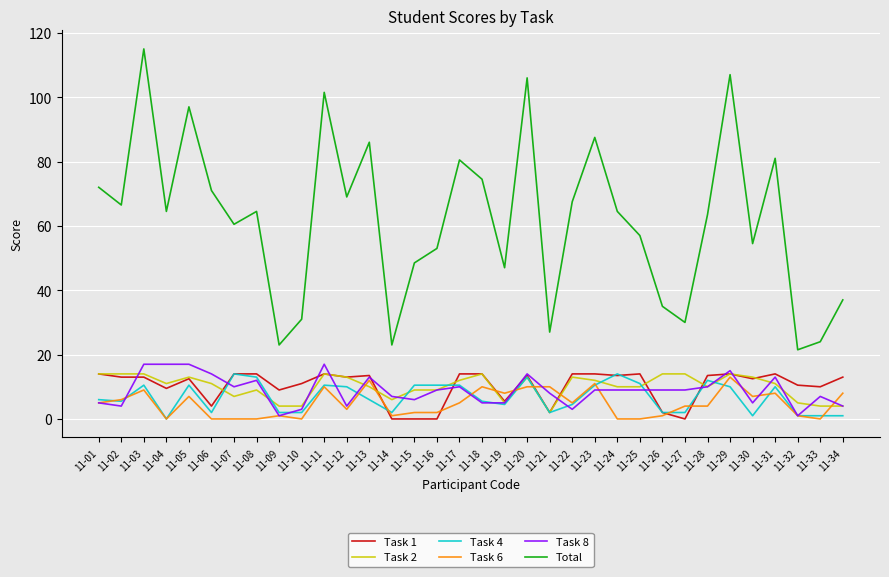

What is the spread (max minus min) of values at 11-19?

42.5